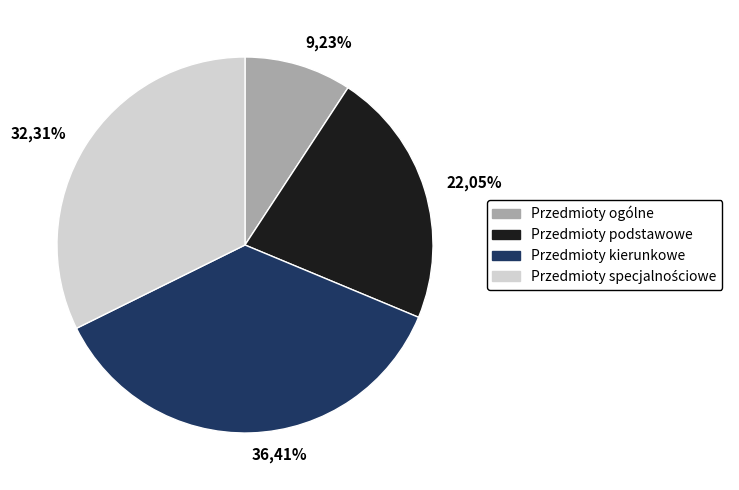

Which slice is the smallest?

Przedmioty ogólne